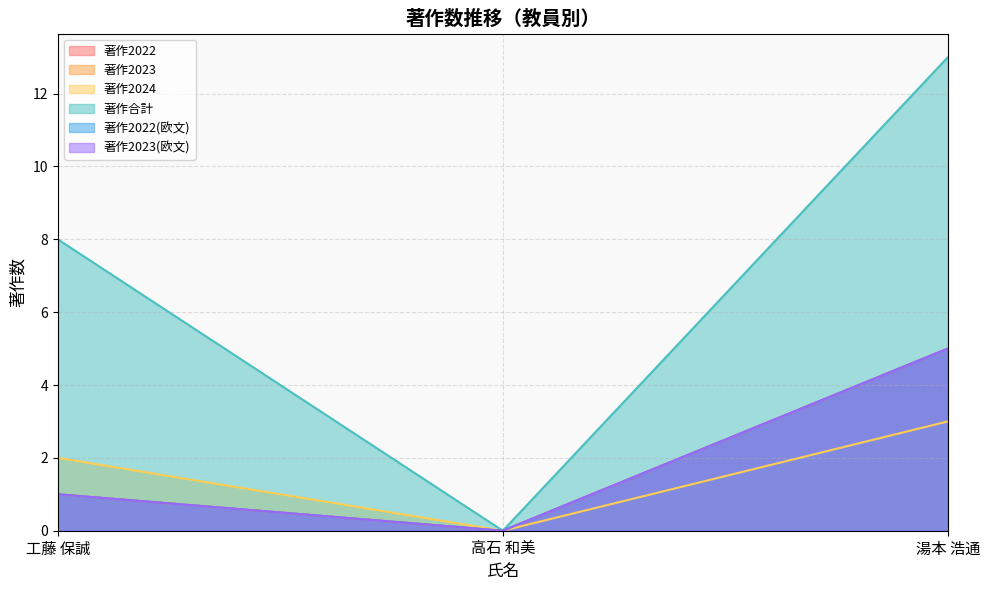

The 著作2023 series shows 1 at 工藤 保誠. True or false?

True